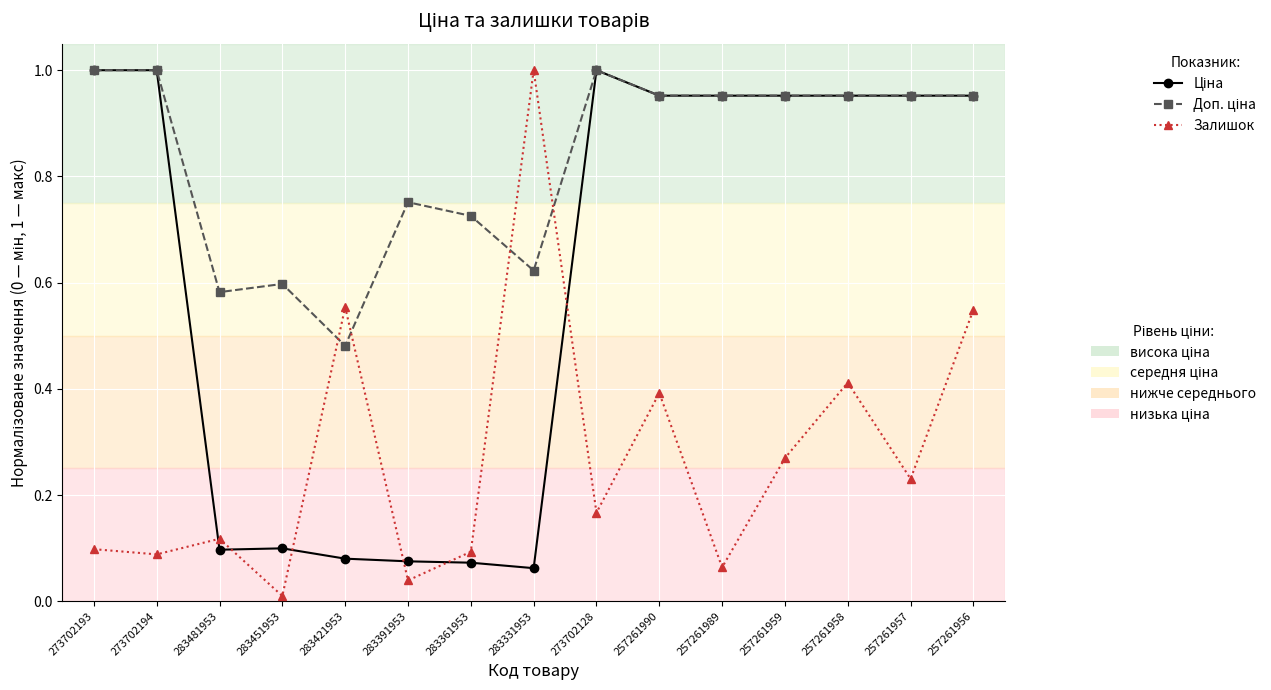

What is the label of the 12th point from the right?

283451953